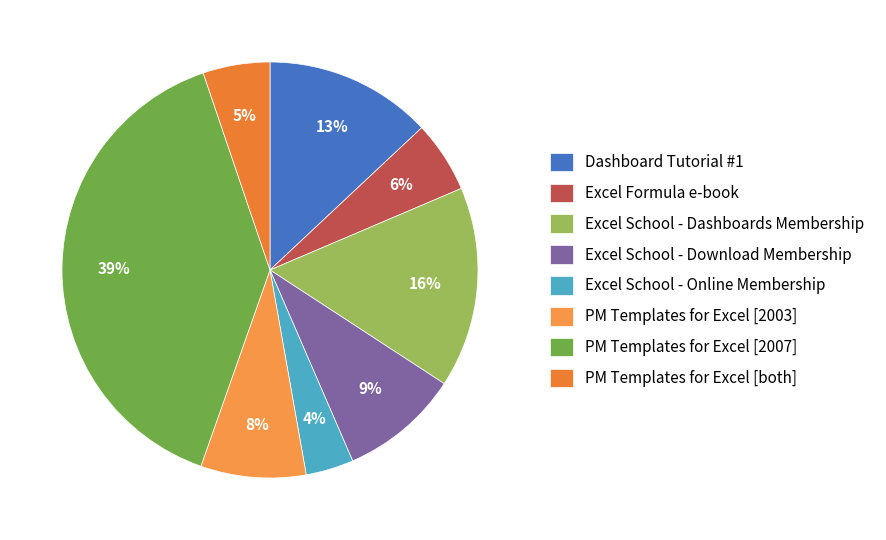

Is the sum of Excel Formula e-book and Excel School - Download Membership greater than half?

No